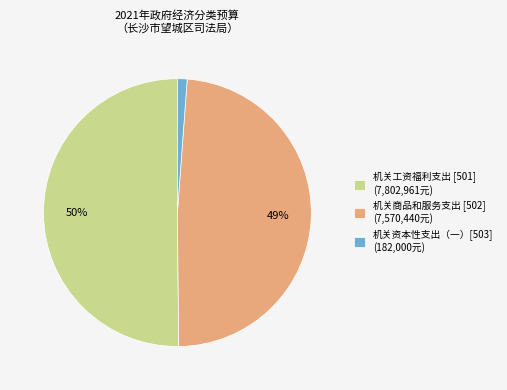

Which has a higher value, 机关资本性支出（一）[503] (182,000元) or 机关商品和服务支出 [502] (7,570,440元)?

机关商品和服务支出 [502] (7,570,440元)